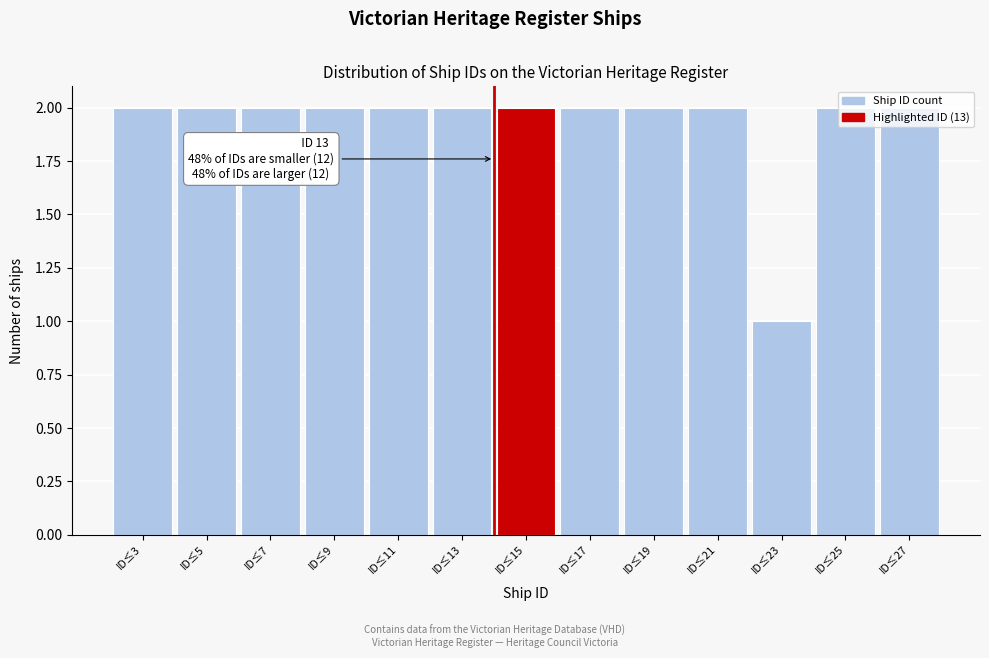

What is the value of the 6th bar from the left?

2